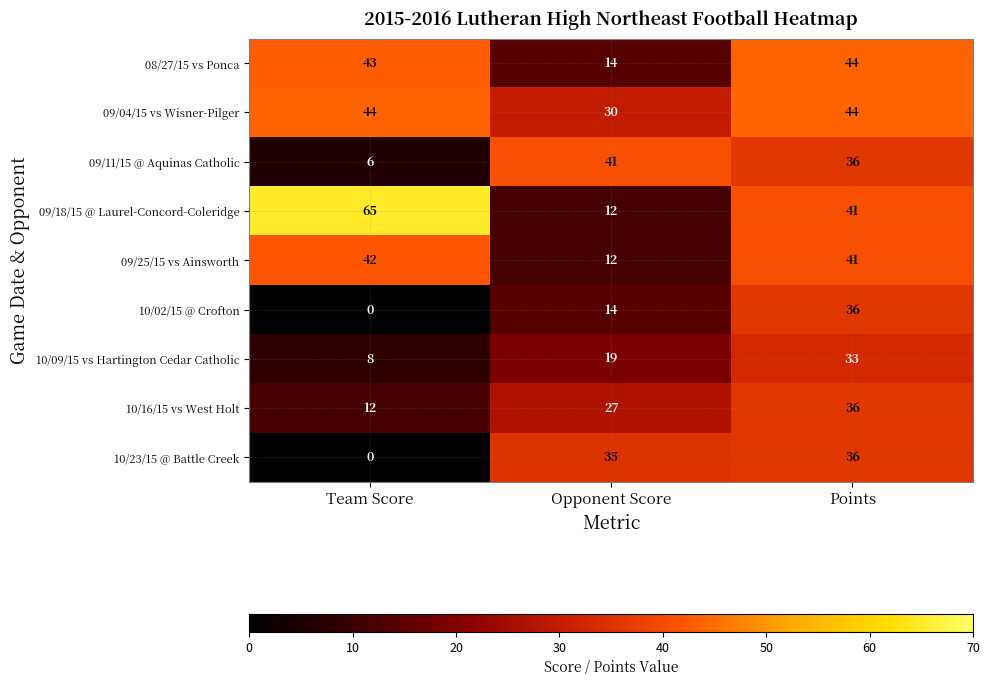

True or false: 09/18/15 @ Laurel-Concord-Coleridge has a value of 43 at Team Score.

False